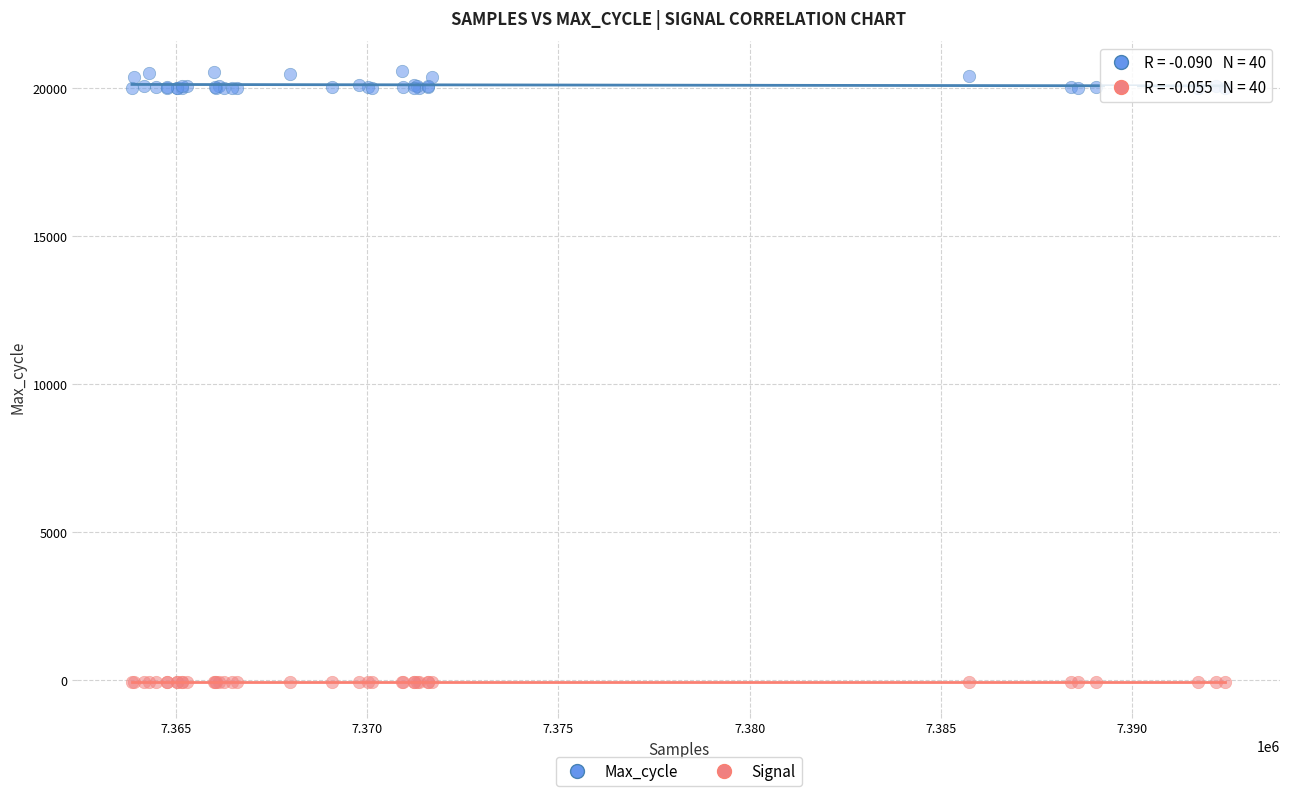

What is the X range (max minus min) for the scatter plot?

28580